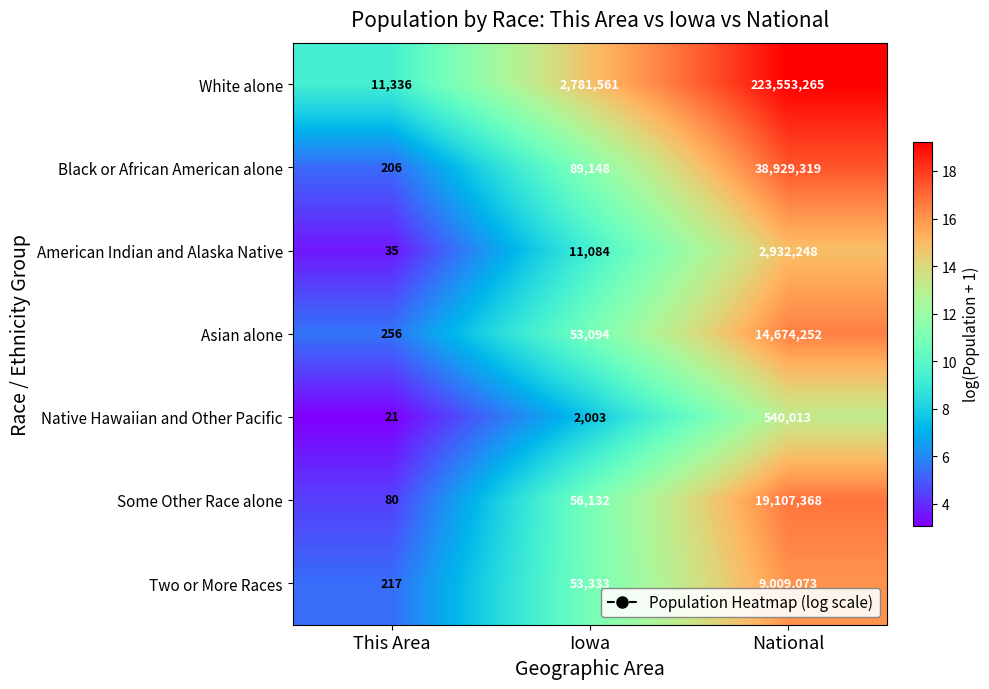

What value does the White alone series have at National?

223553265